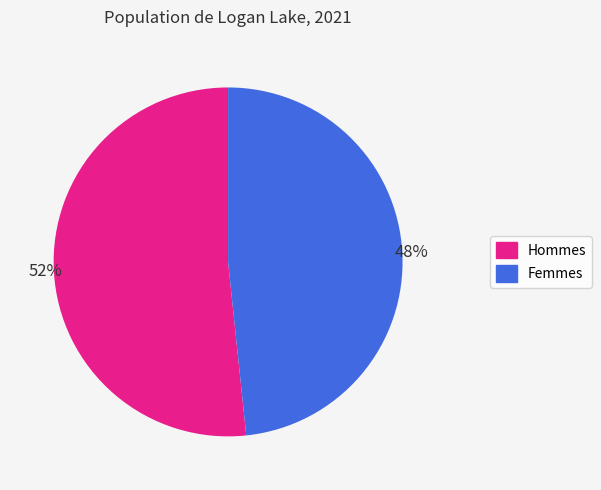

To the nearest percent, what is the average slice percentage?

50%